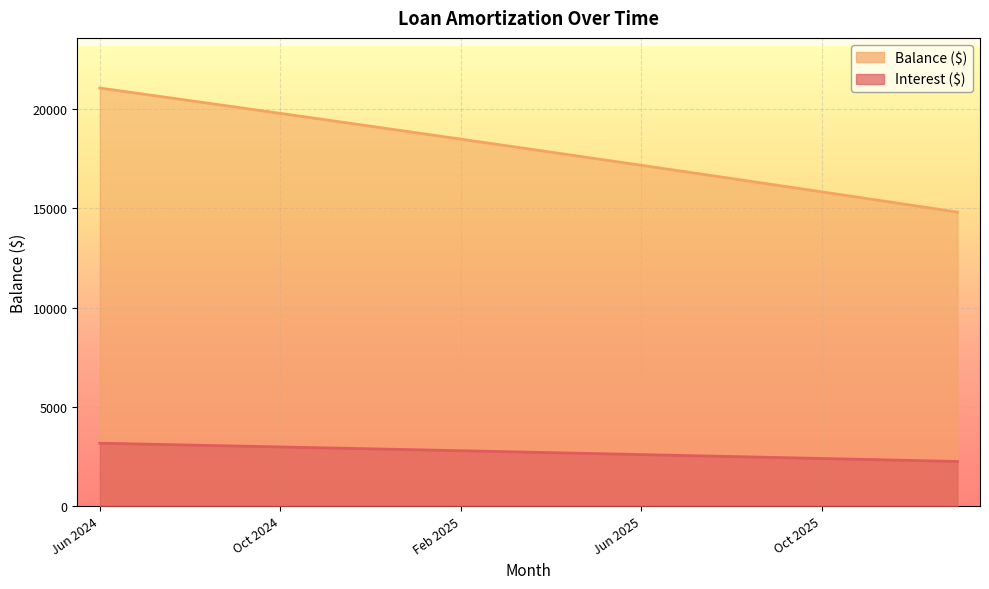

Which label corresponds to the largest value in the chart?

Jun 2024